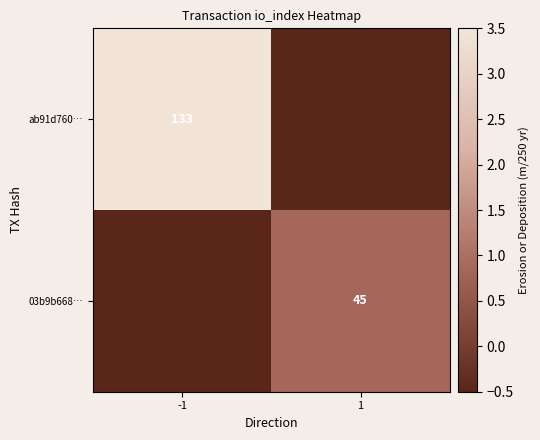

Is it true that ab91d760… equals 204.9 at -1?

False